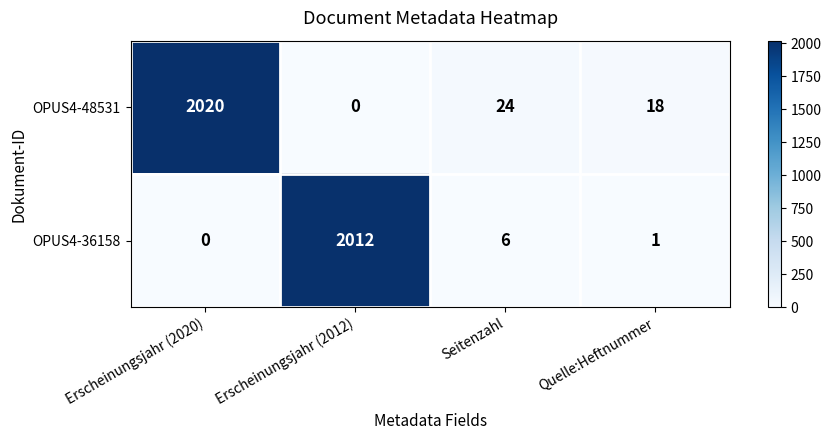

What is the difference between the OPUS4-36158 values at Quelle:Heftnummer and Seitenzahl?

5